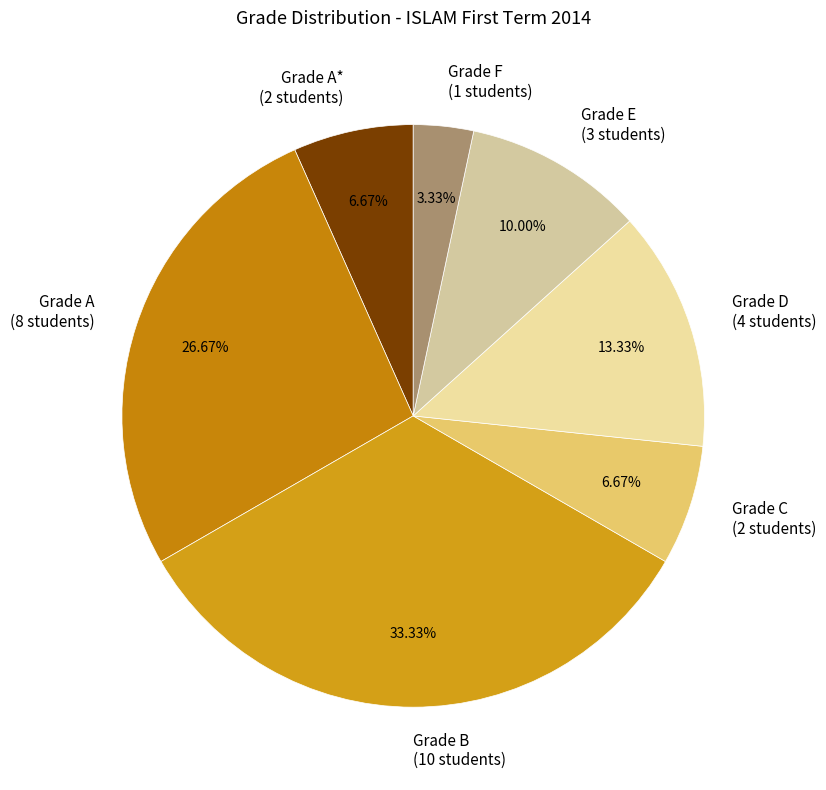

To the nearest percent, what is the difference between the largest and smallest slice percentages?

30%